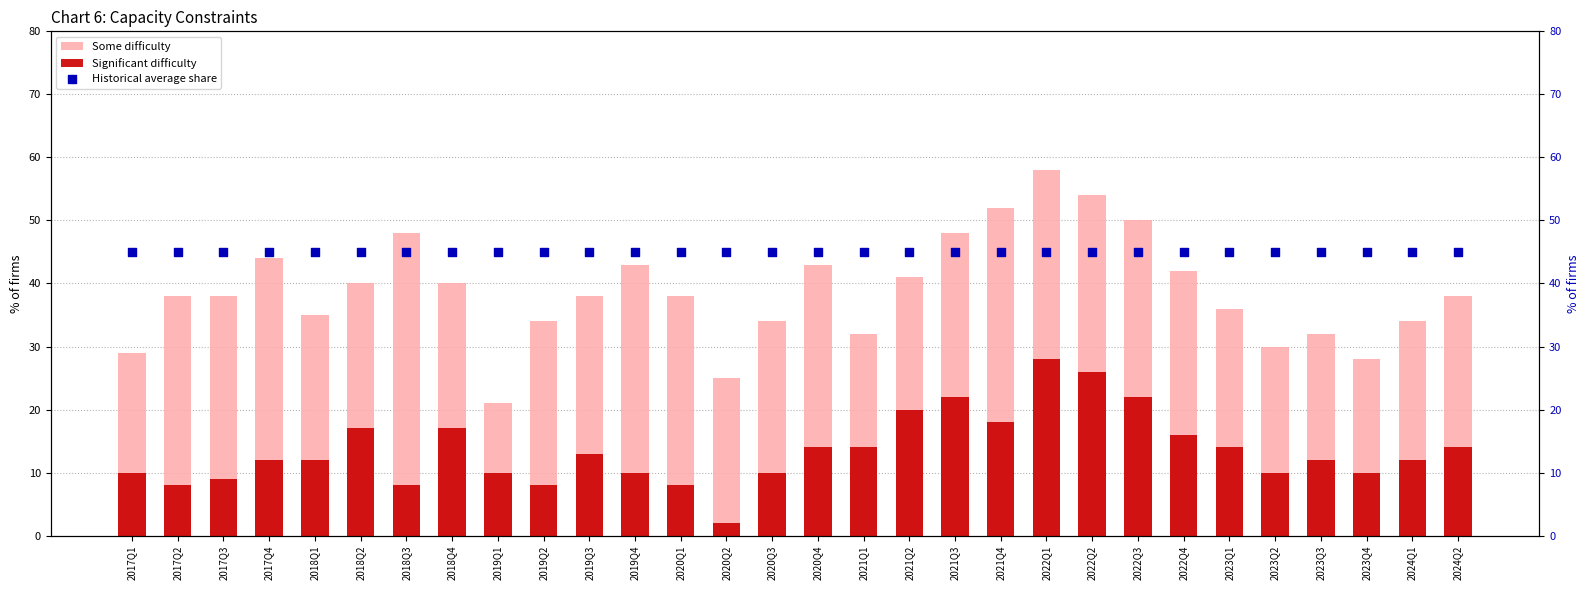

At which category is the sum across all series the highest?

2022Q1